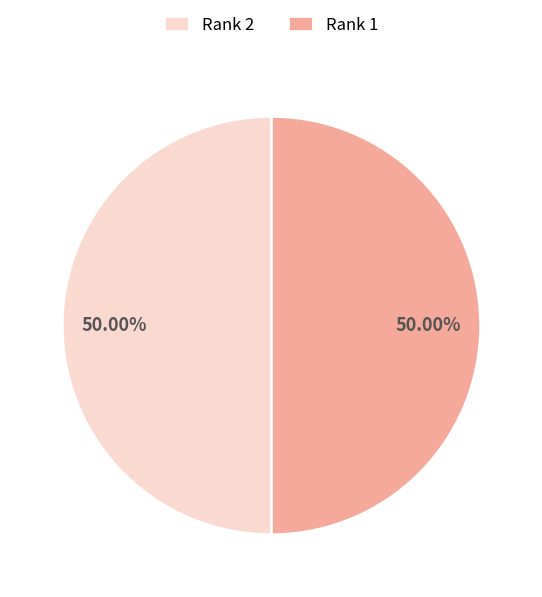

What is the ratio of the value at Rank 2 to the value at Rank 1?

1.0